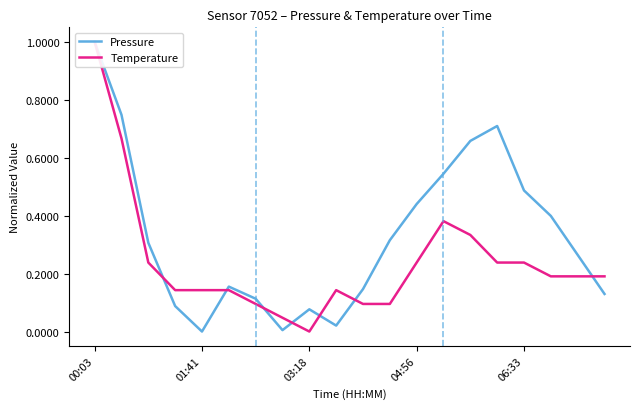

What is the difference between the maximum and minimum values in the Pressure series?

1.0